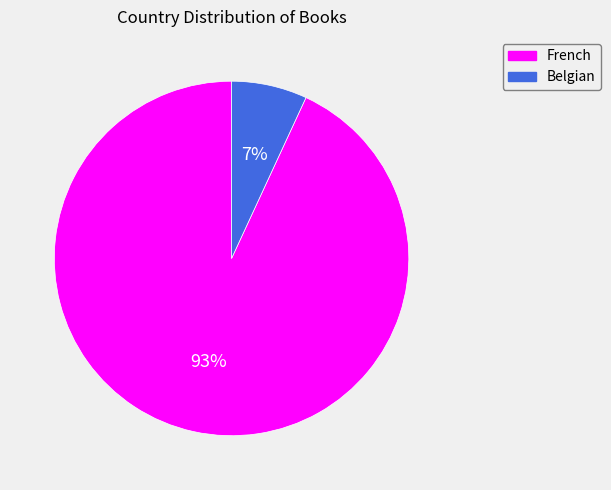

Between Belgian and French, which is larger?

French